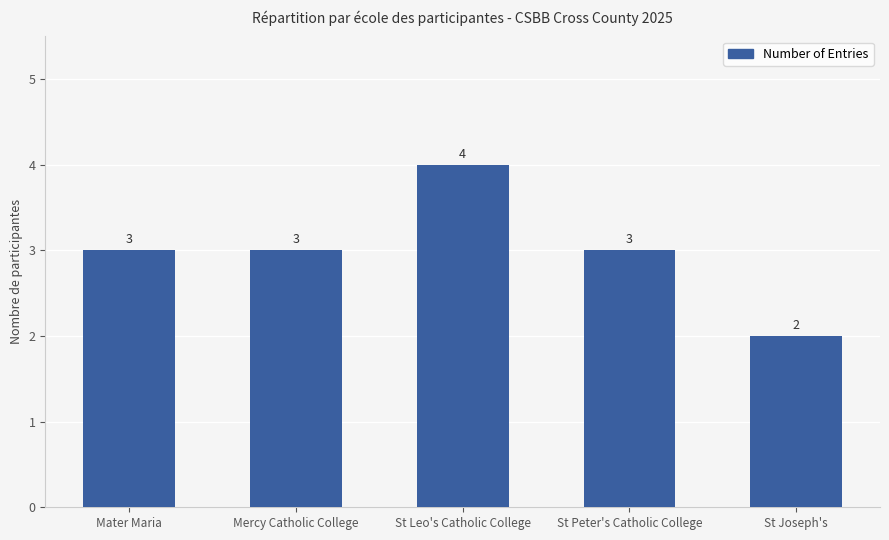

What position from the left is St Leo's Catholic College?

3